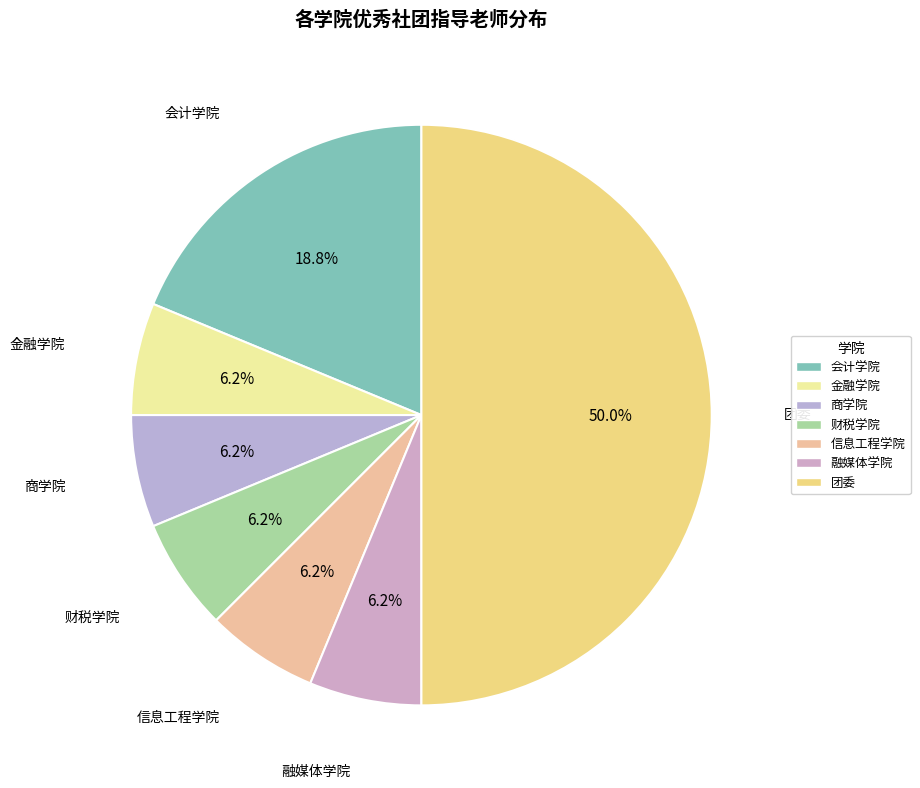

To the nearest percent, what is the average slice percentage?

14%